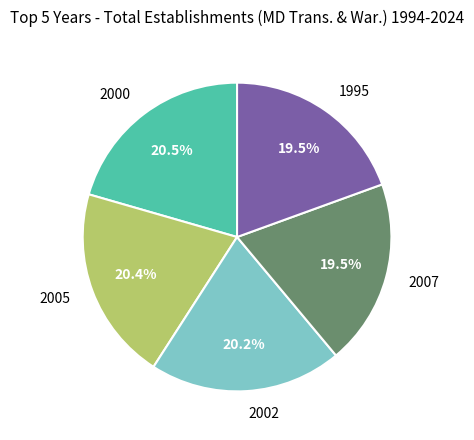

Approximately how many times larger is the value at 2002 compared to 2000?

1.0